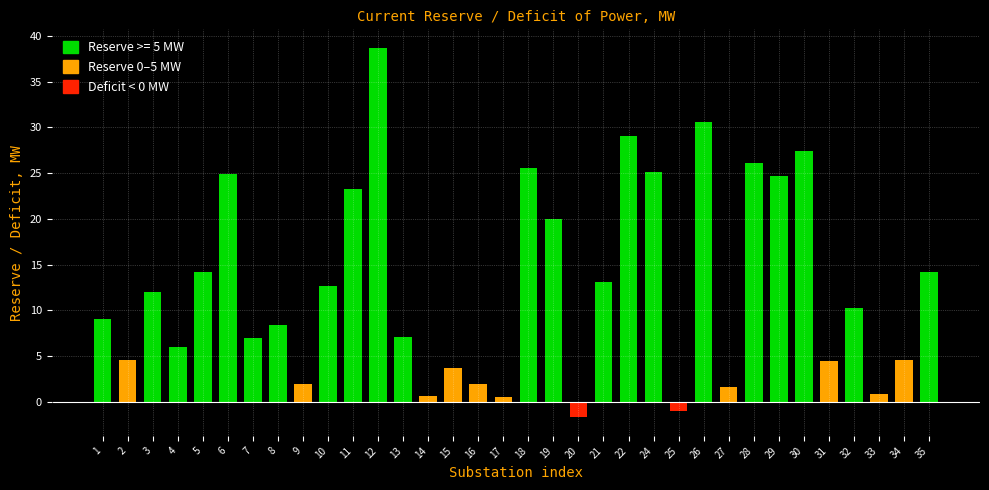

At which category does the chart reach its peak across all series?

12